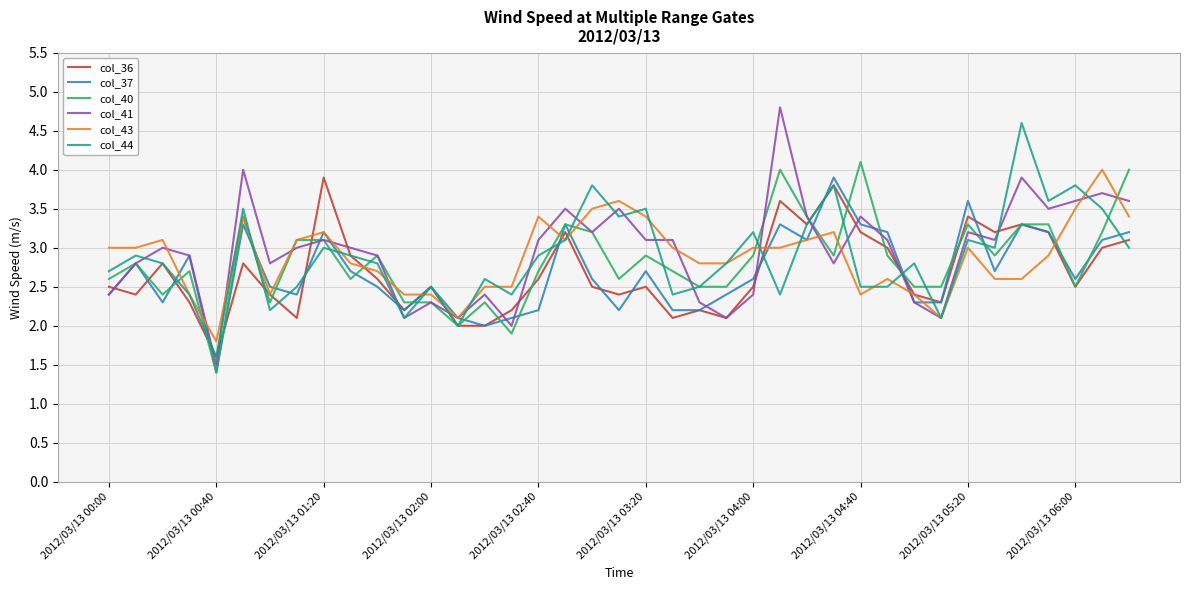

Which series has the largest range (max minus min)?

col_41